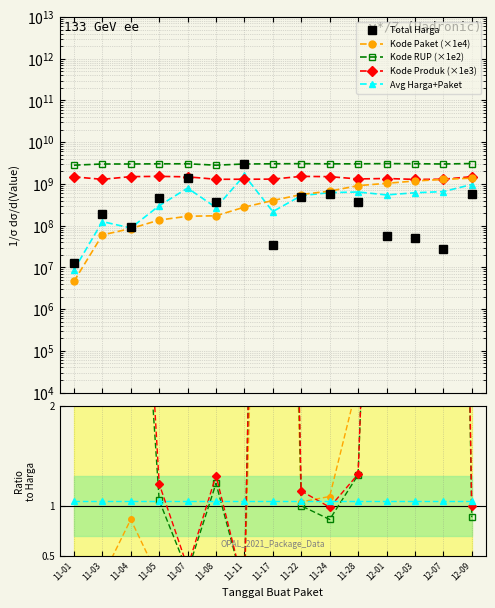

What is the spread (max minus min) of values at 11-24?

2469939600